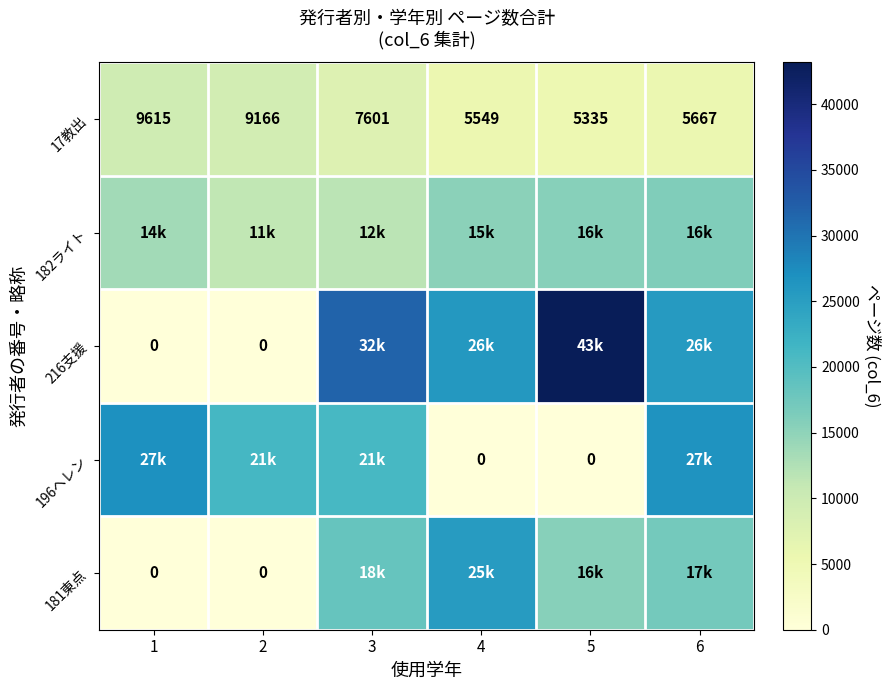

The value of 17教出 at 4 is 5549. True or false?

True